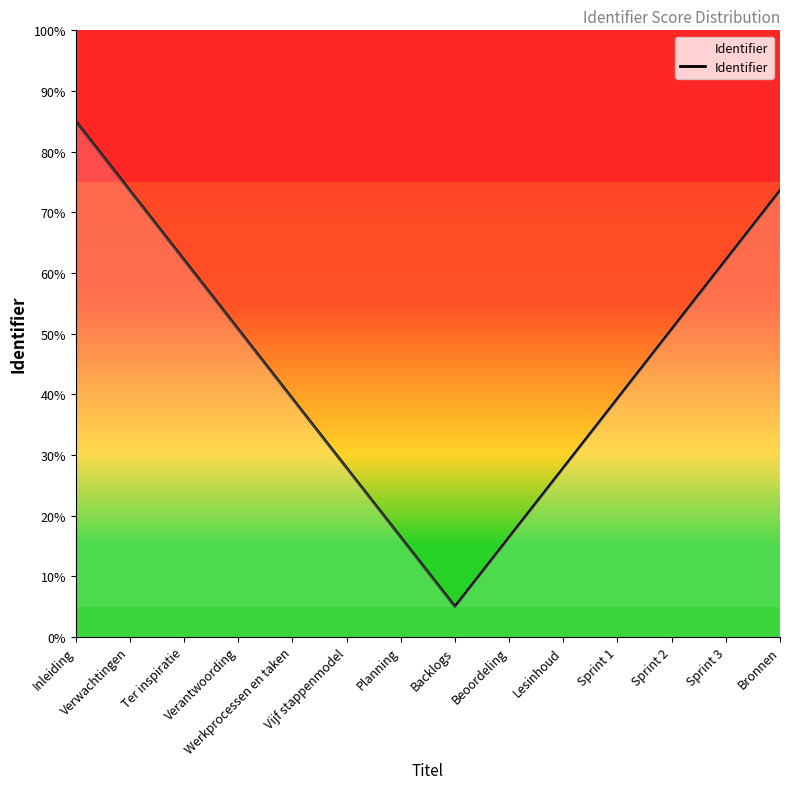

What position from the left is Sprint 1?

11